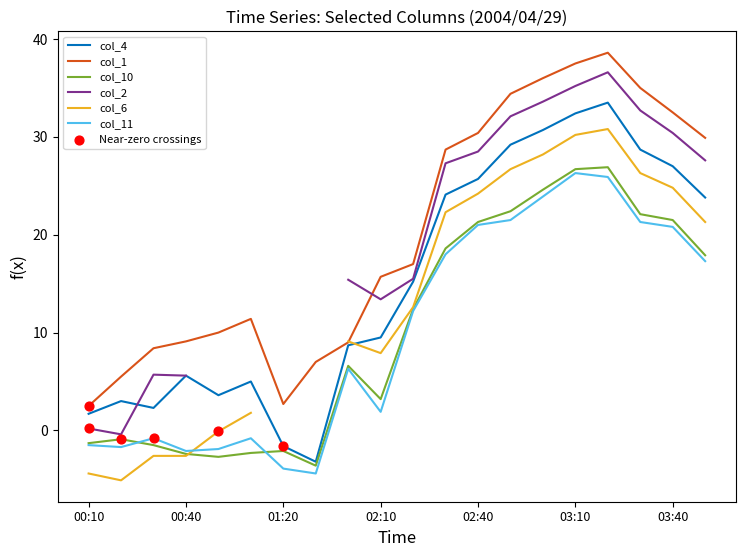

Which series contains the lowest Y value?

col_6